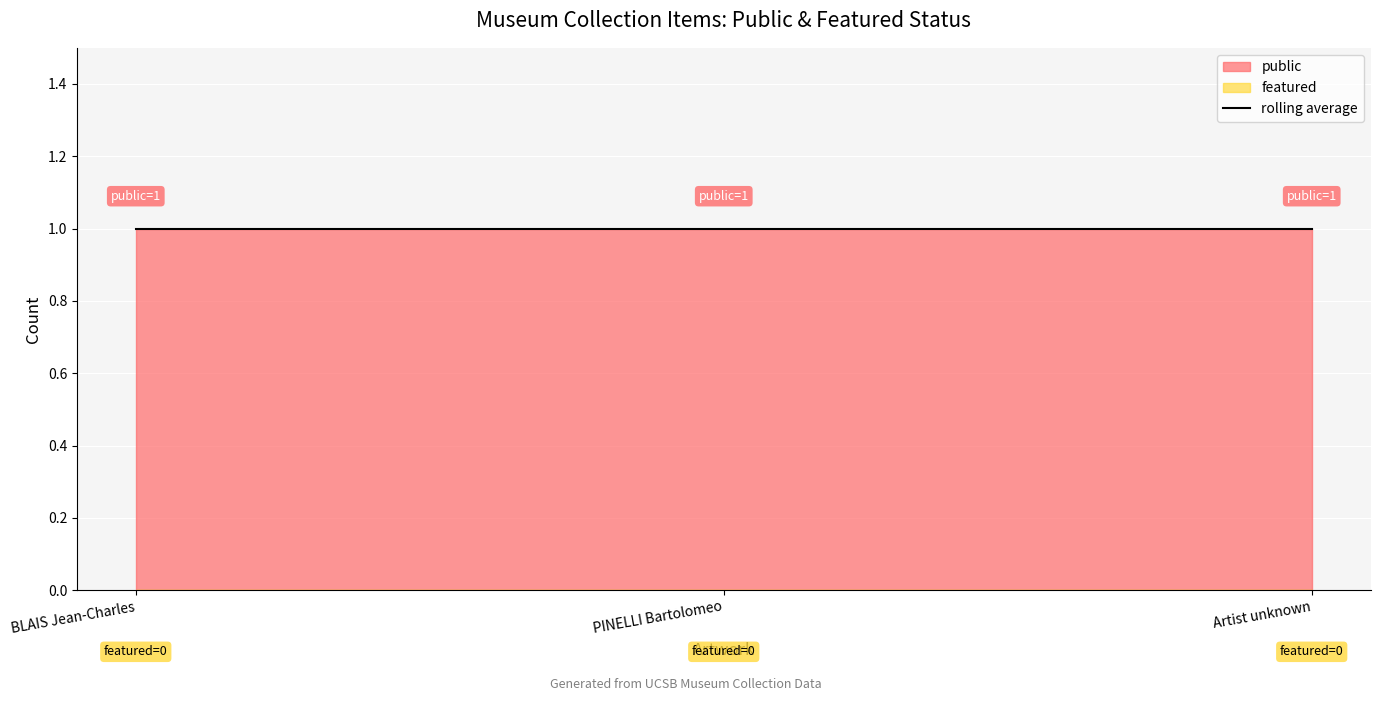

Which series has the widest spread of values?

public